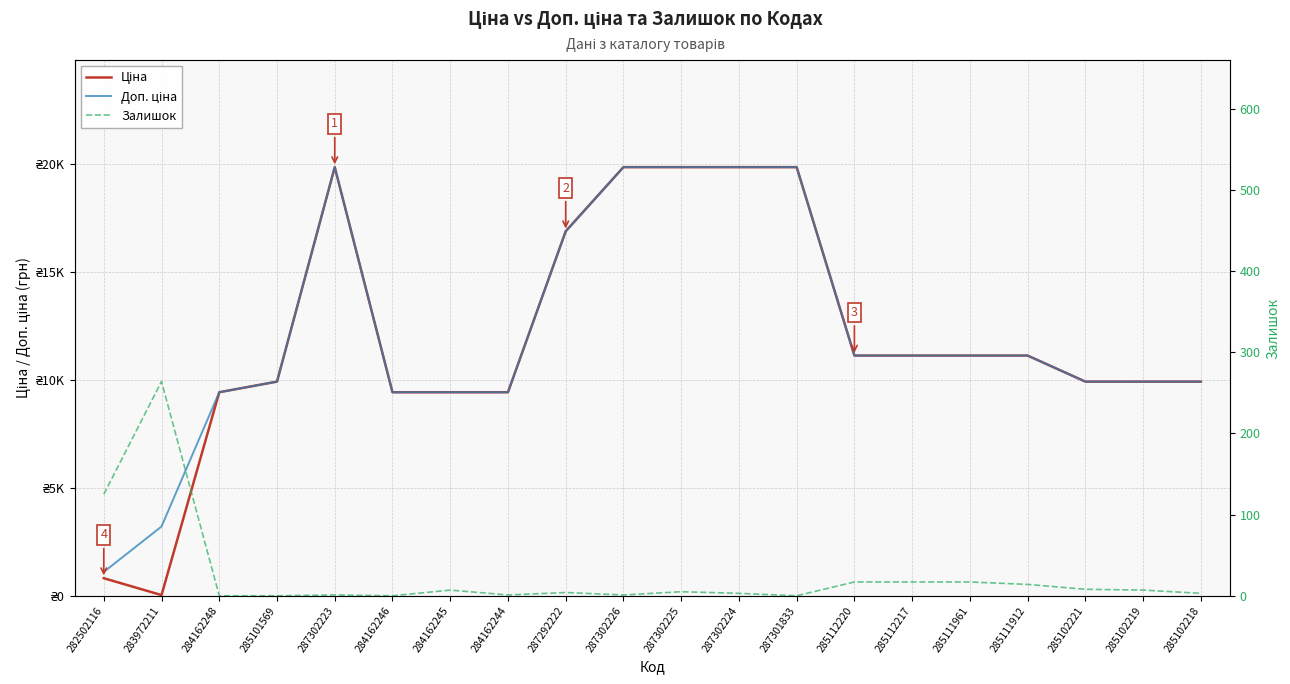

What is the sum of all Доп. ціна values?

242081.0